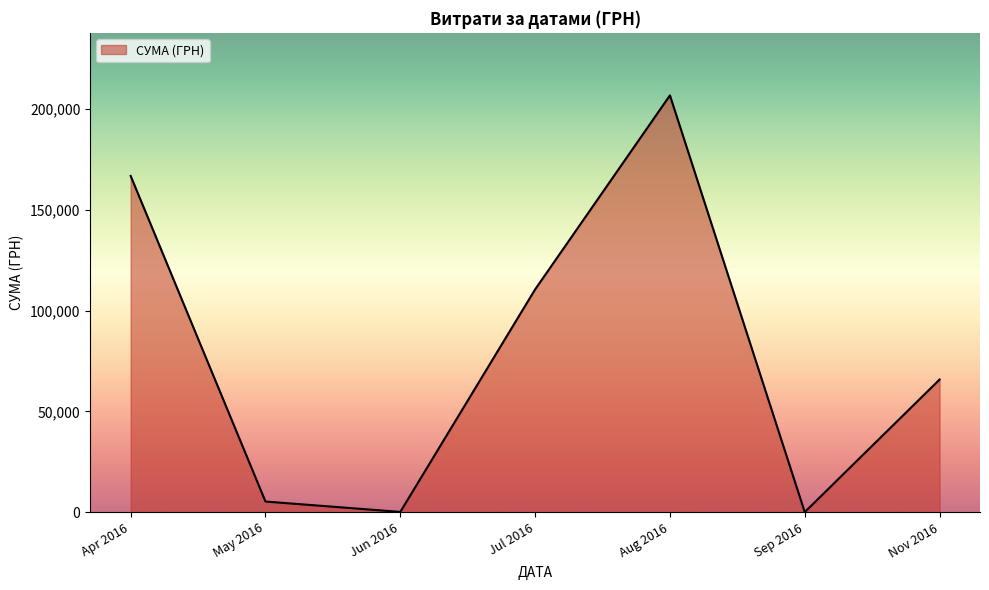

True or false: the data has more than 2 interior local peaks.

False